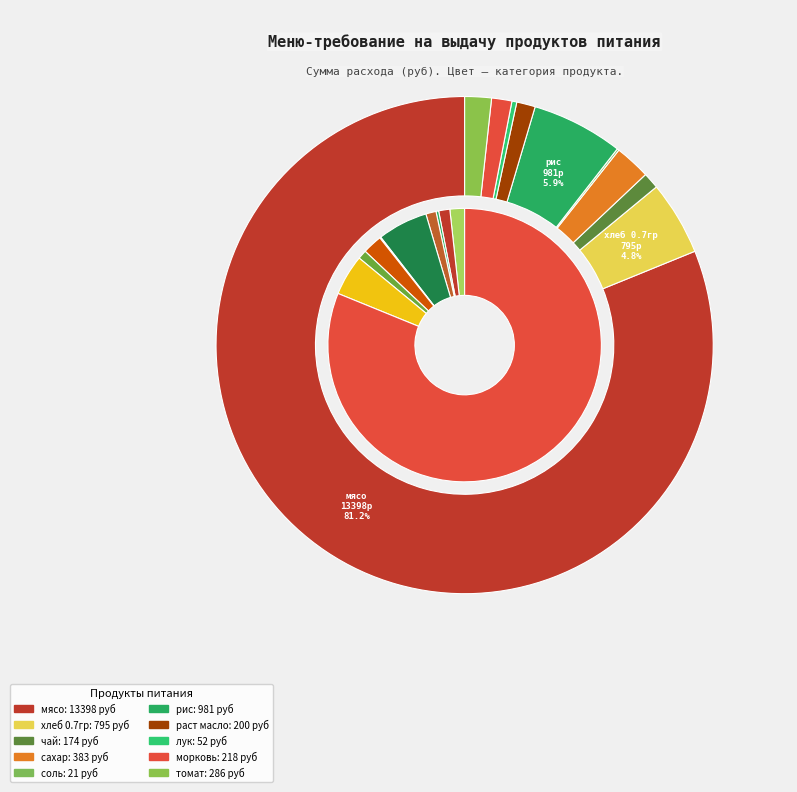

To the nearest percent, what percentage of the pie is рис?

6%